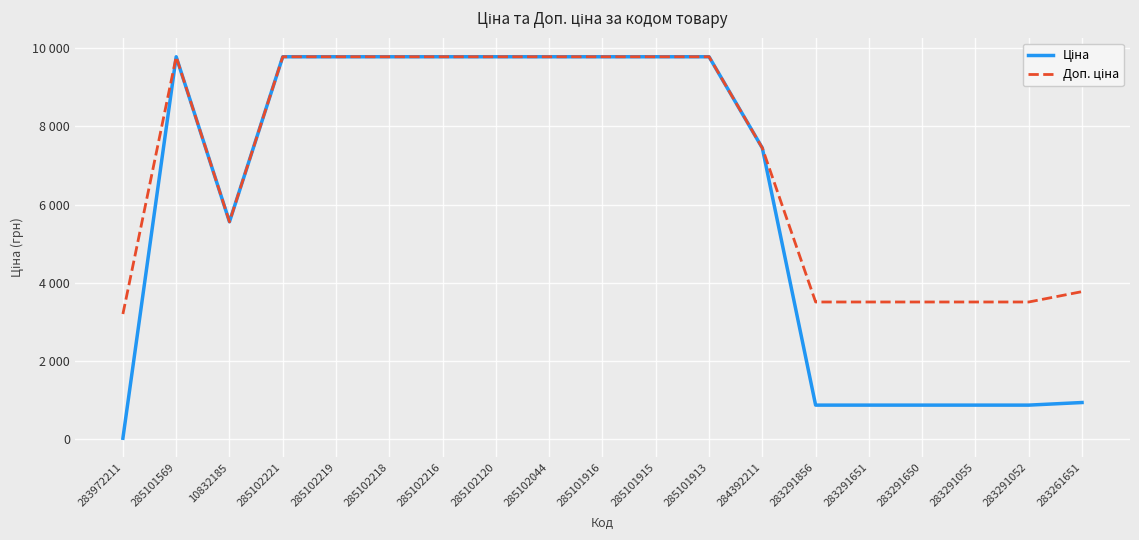

True or false: Ціна has a value of 13882.9 at 285102216.

False